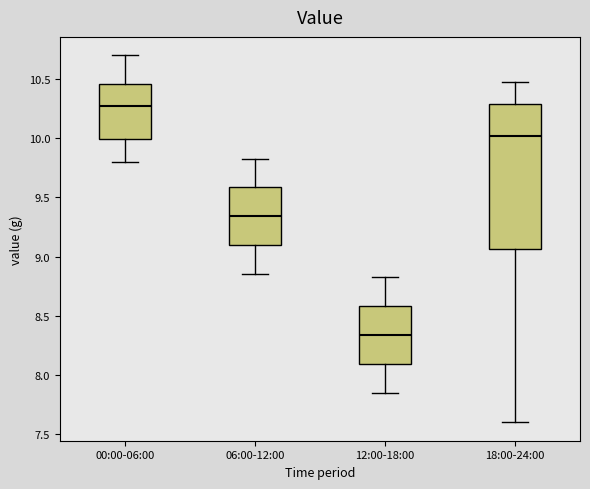

Reading left to right, read every box against the y-axis: the position of its median line, the range the box covers, and the ends of its whiskers. The values are not printed on the chart, so give them approximately, as read against the axis.

00:00-06:00: median 10.25, box 10.00 to 10.45, whiskers 9.80 to 10.70
06:00-12:00: median 9.35, box 9.10 to 9.60, whiskers 8.85 to 9.80
12:00-18:00: median 8.35, box 8.10 to 8.60, whiskers 7.85 to 8.85
18:00-24:00: median 10.00, box 9.05 to 10.30, whiskers 7.60 to 10.45